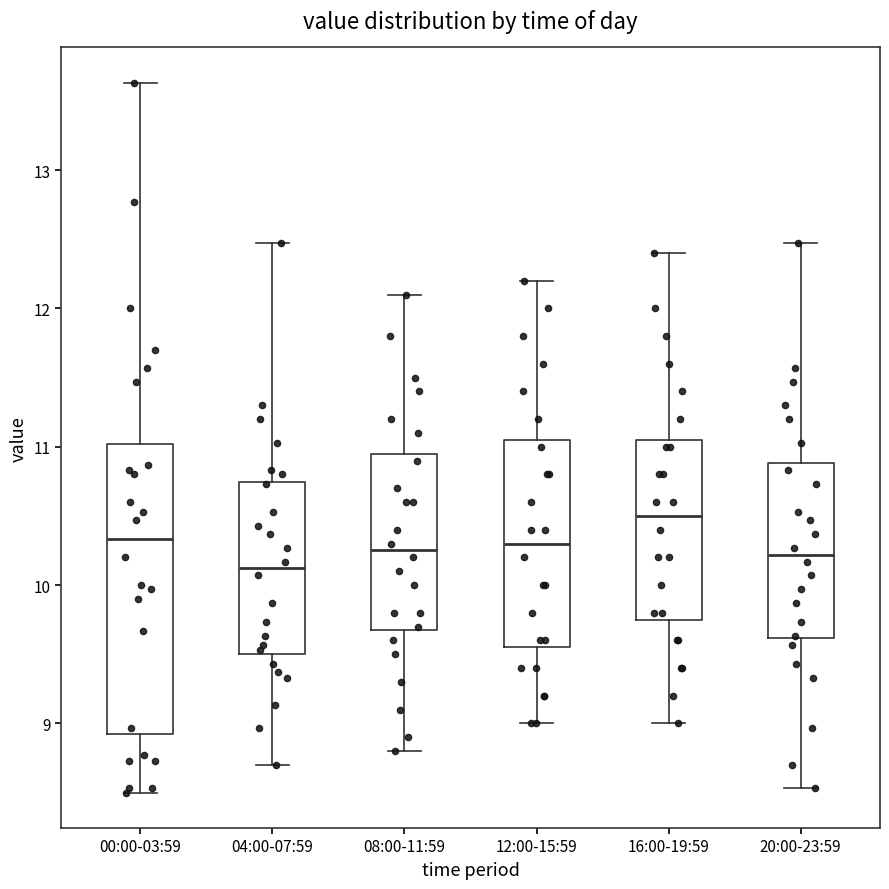

Comparing the boxes themselves (not the whiskers), which one is the tallest?

00:00-03:59